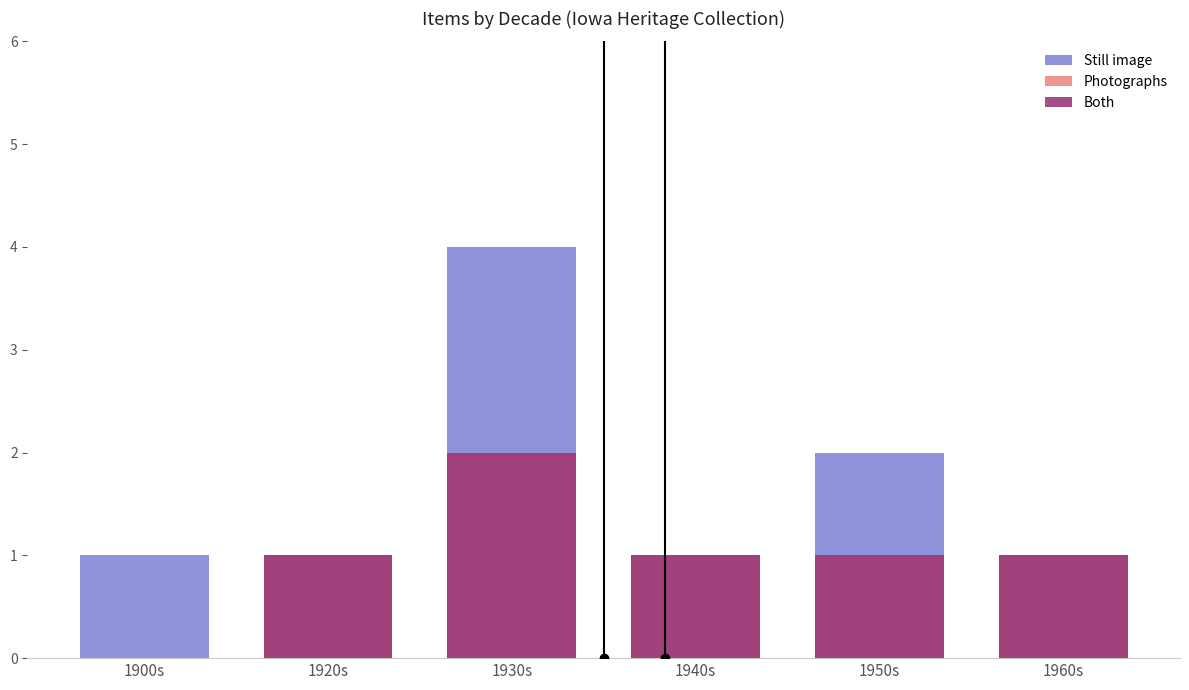

What is the label of the 2nd bar from the right?

1950s